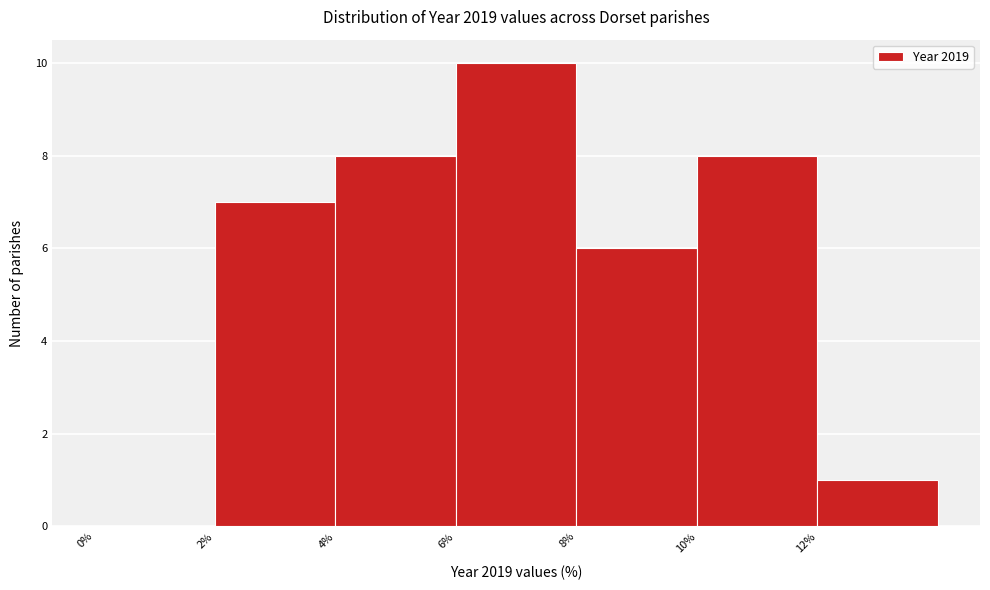

Over which range of the x-axis is the bar tallest?

6 to 8